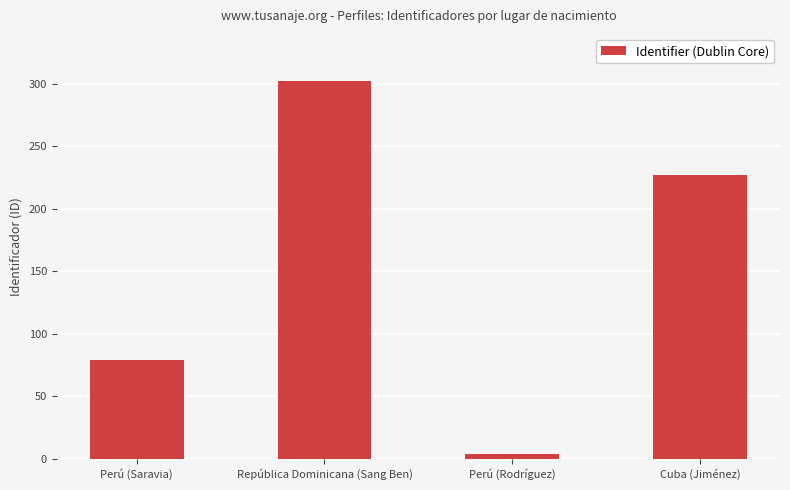

What is the smallest value displayed?

4